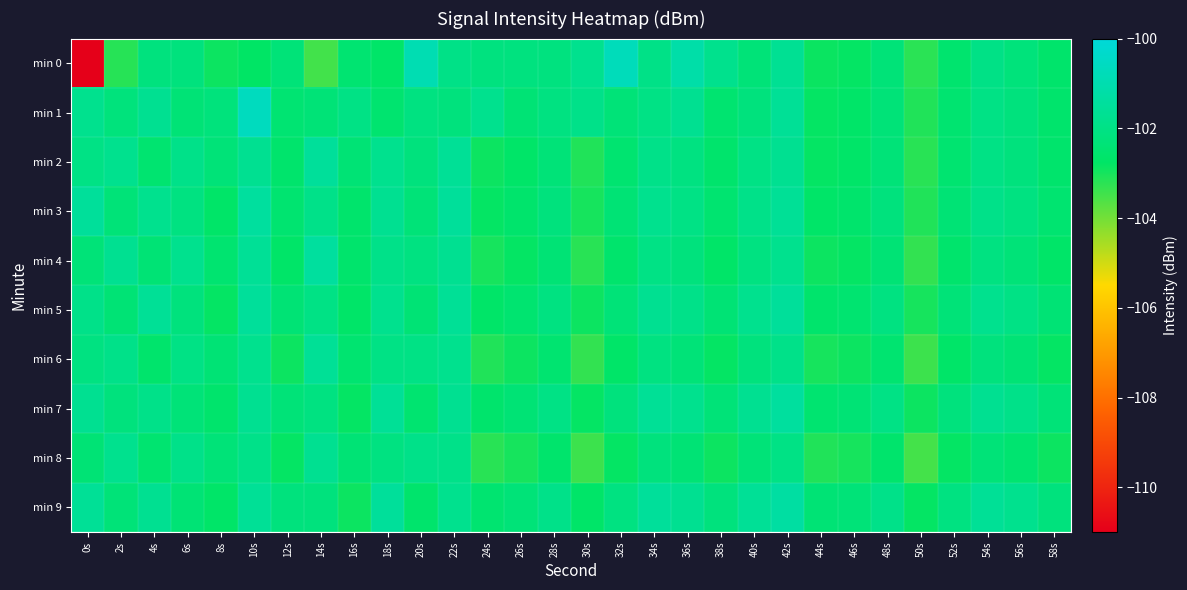

At 22s, list the series in order from smallest to largest.

min 1, min 0, min 8, min 6, min 9, min 4, min 7, min 2, min 5, min 3